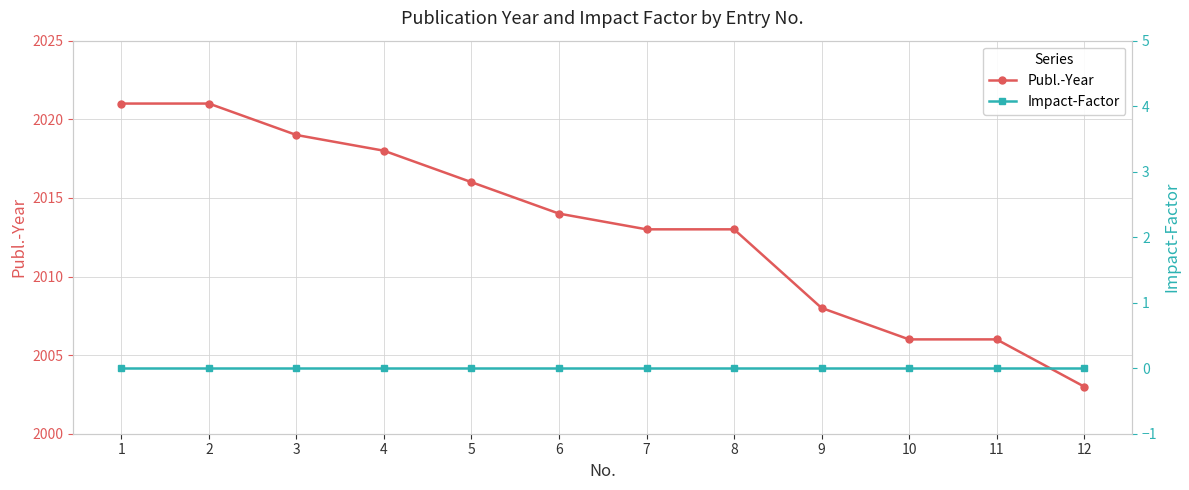

At how many categories does at least one series exceed 1784?

12